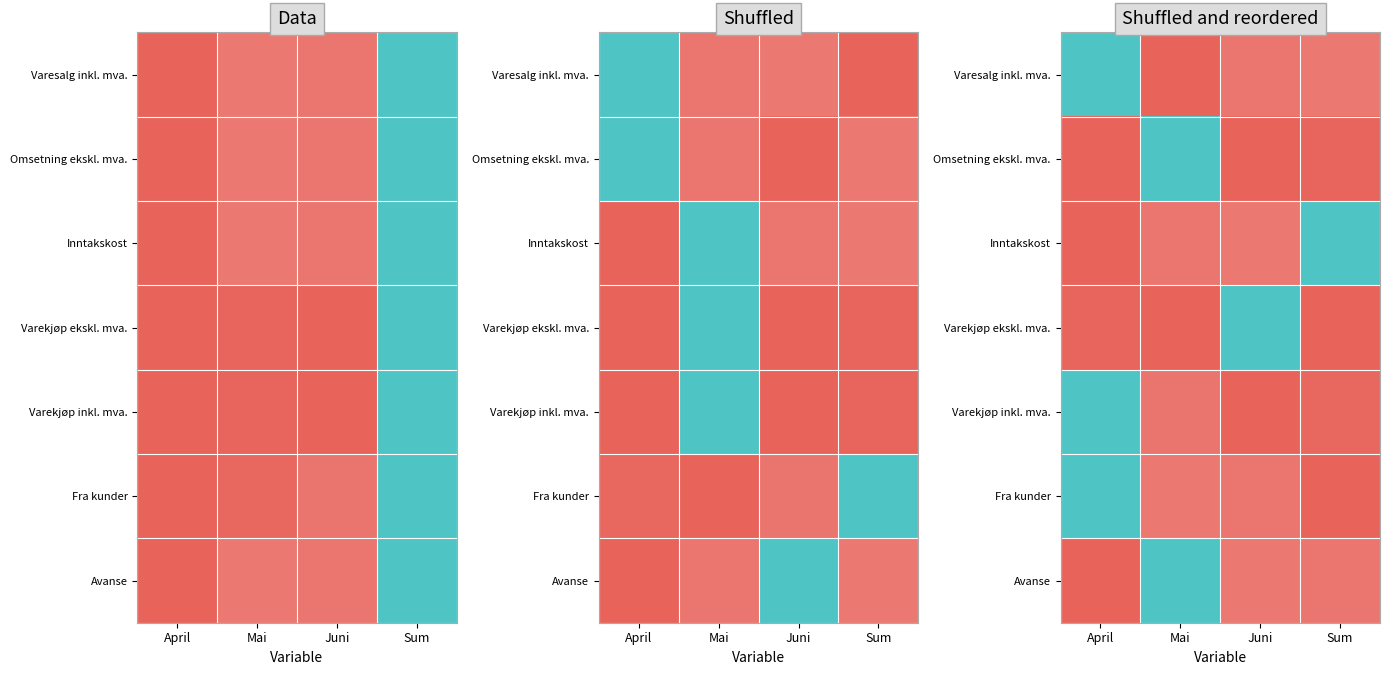

Is it true that Avanse equals 0.1 at Juni?

False